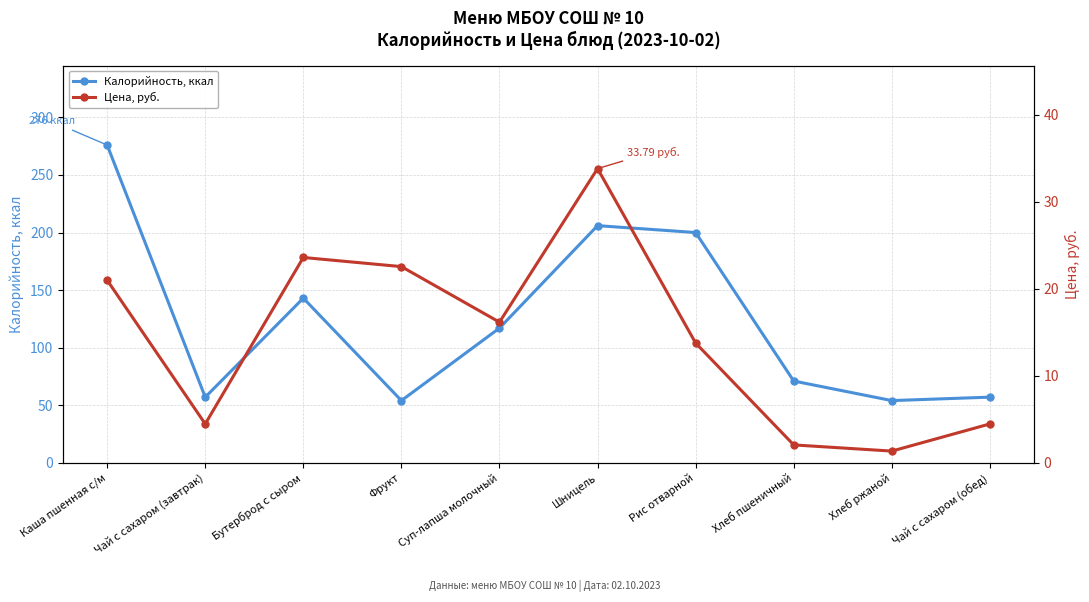

What is the smallest value displayed?

1.3